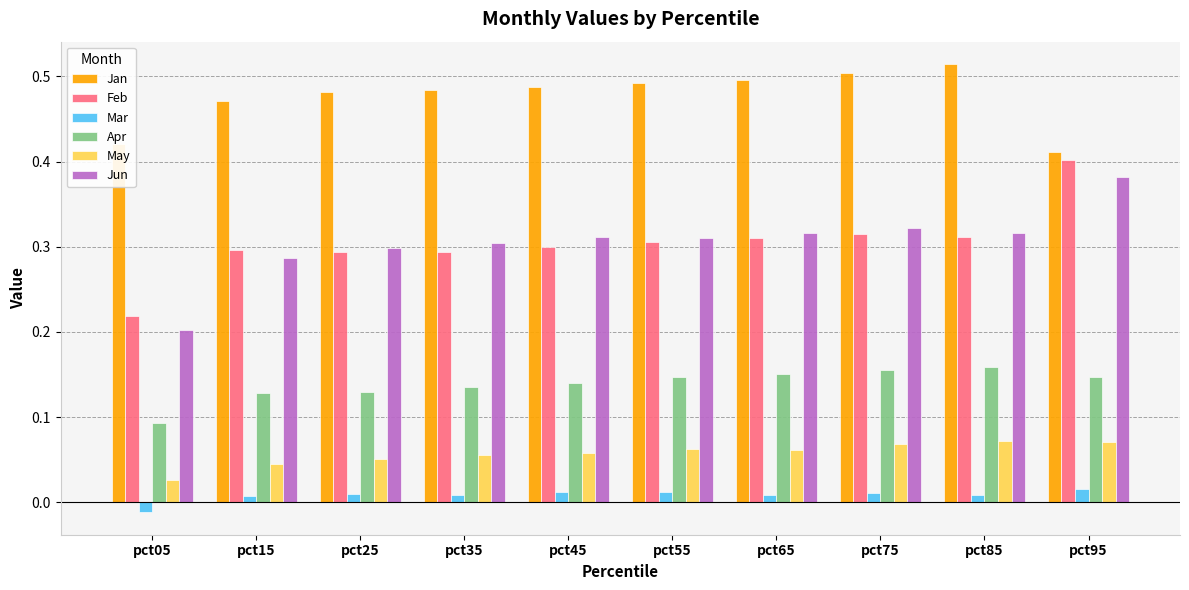

Count the Feb values in the range 0 to 1.

10